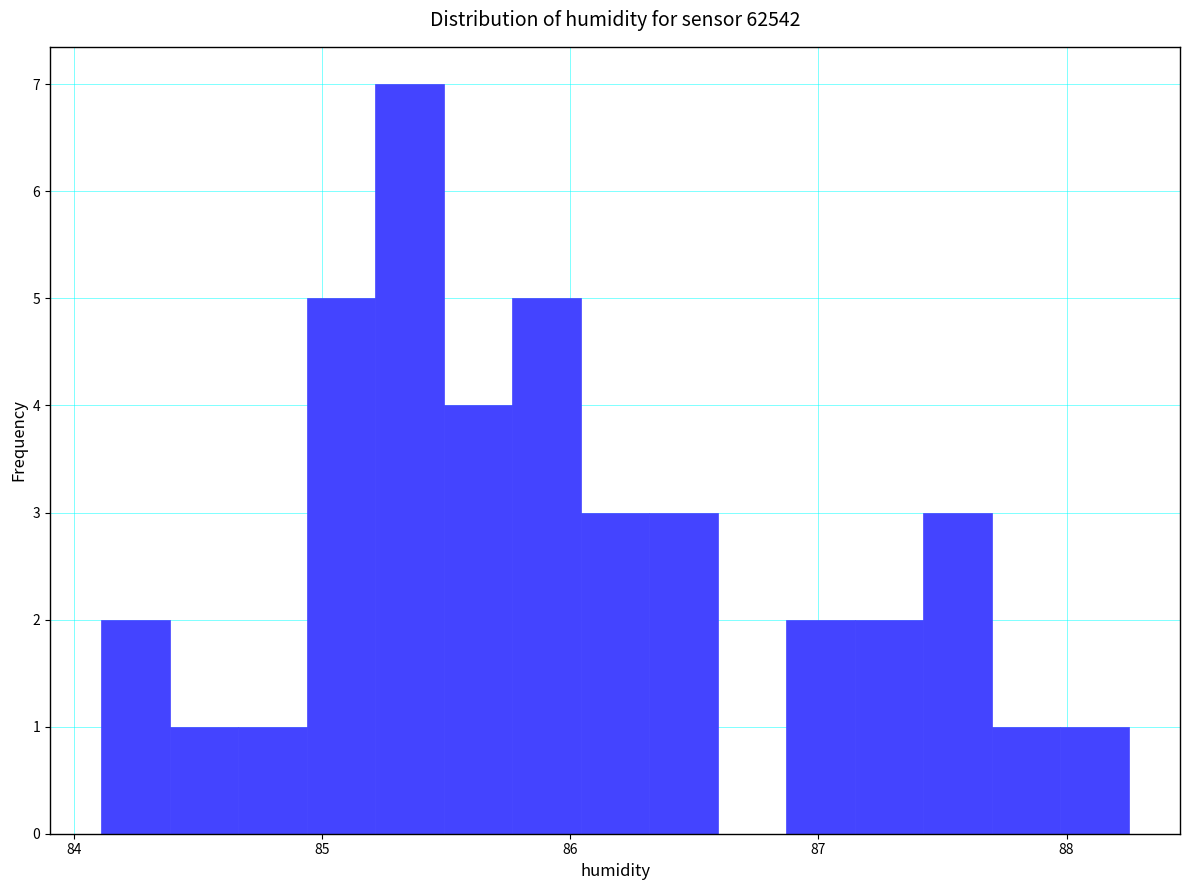

Read against the x-axis, roughly where is the centre of the tallest bar?

85.4